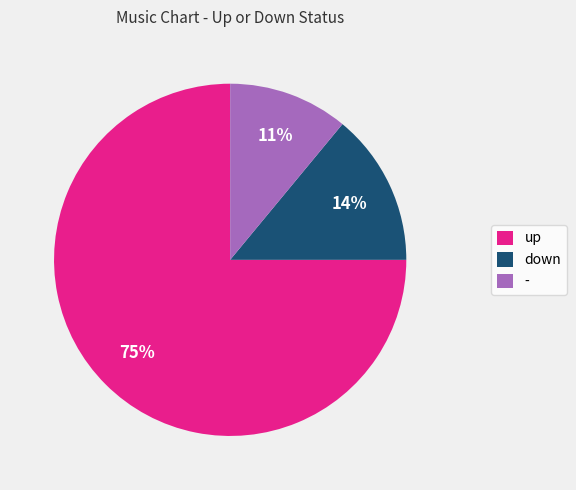

Between up and down, which is larger?

up